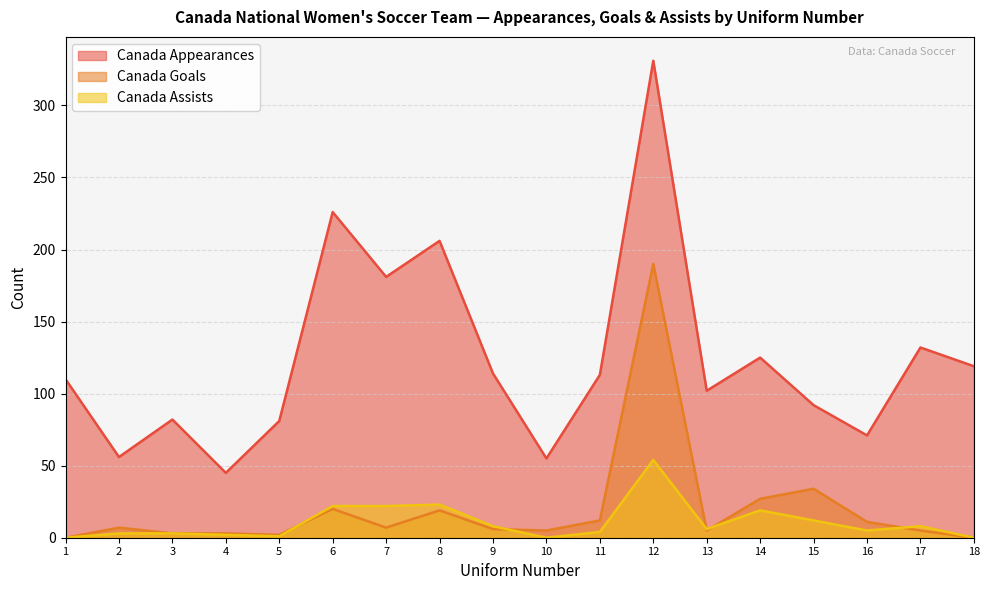

True or false: Canada Appearances has more than 0 interior local peaks.

True